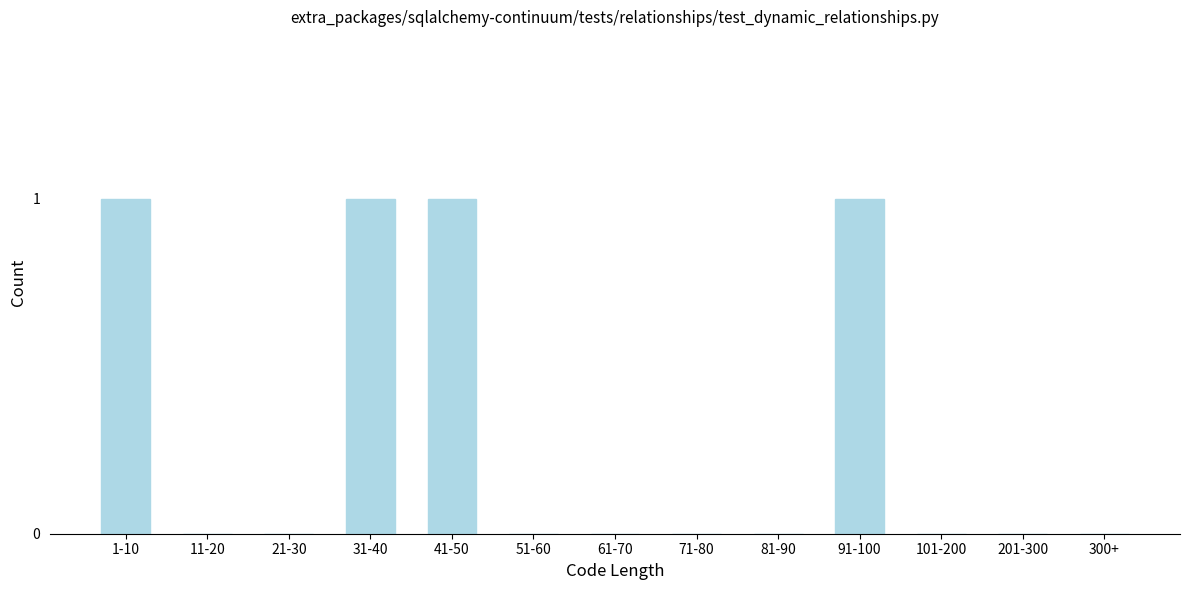

Reading right to left, extract all data points from this chart.

300+=0	201-300=0	101-200=0	91-100=1	81-90=0	71-80=0	61-70=0	51-60=0	41-50=1	31-40=1	21-30=0	11-20=0	1-10=1